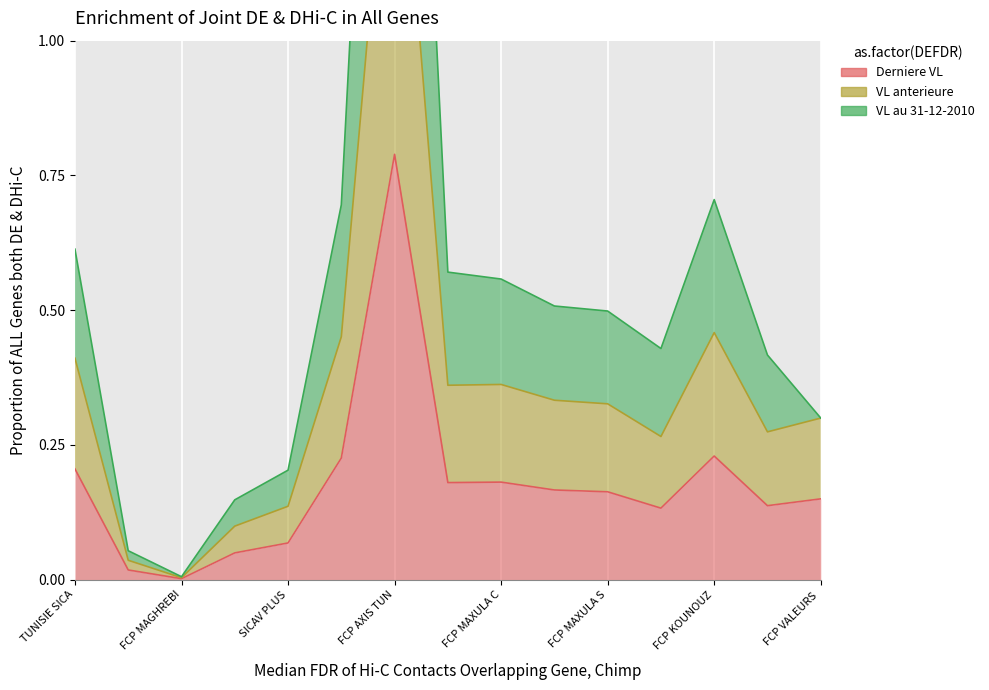

Rank the series by their maximum value, from highest to lowest.

VL au 31-12-2010, VL anterieure, Derniere VL